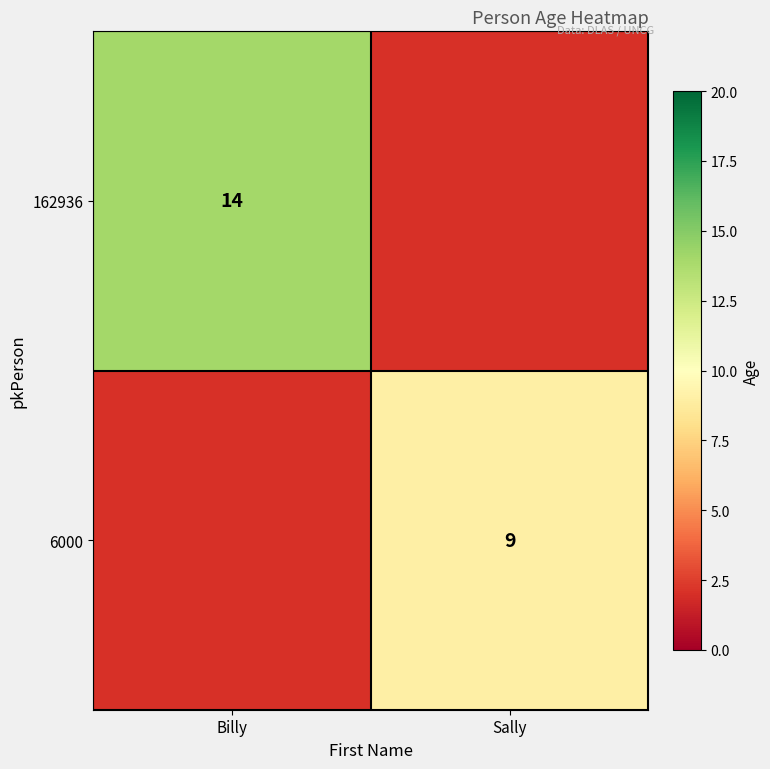

Between Sally and Billy, which is larger?

Billy